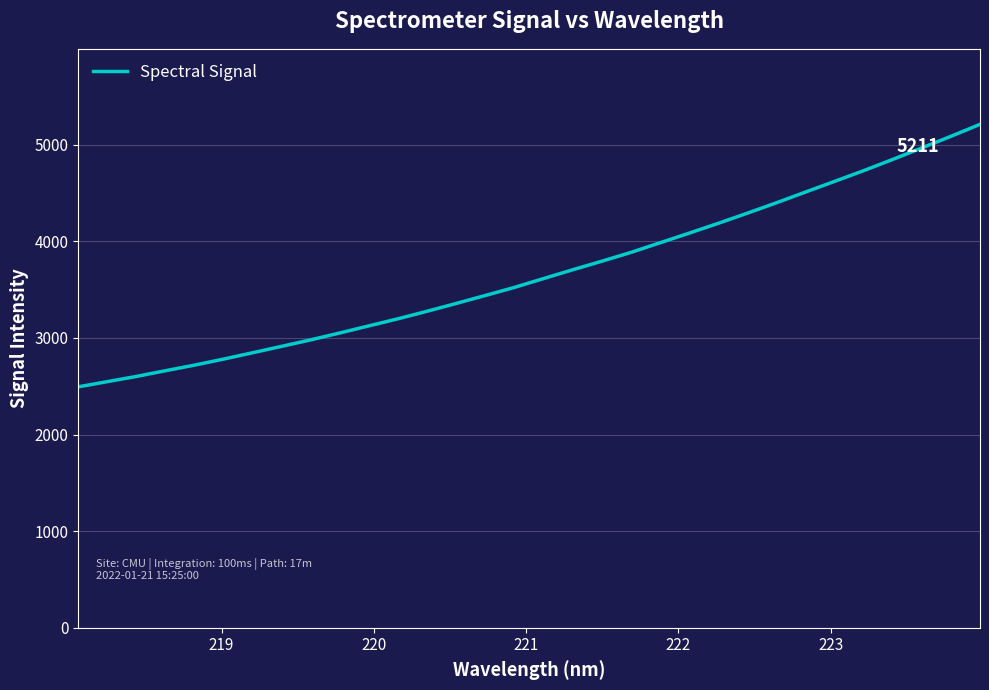

What is the minimum value shown in the chart?

2494.0